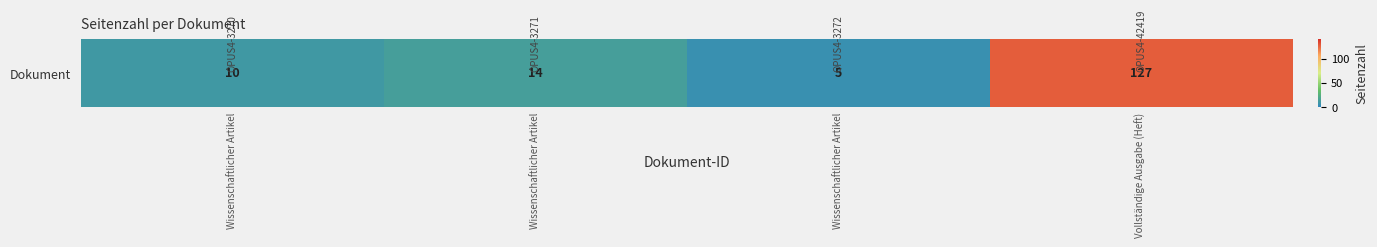

What is the sum of all values?

156